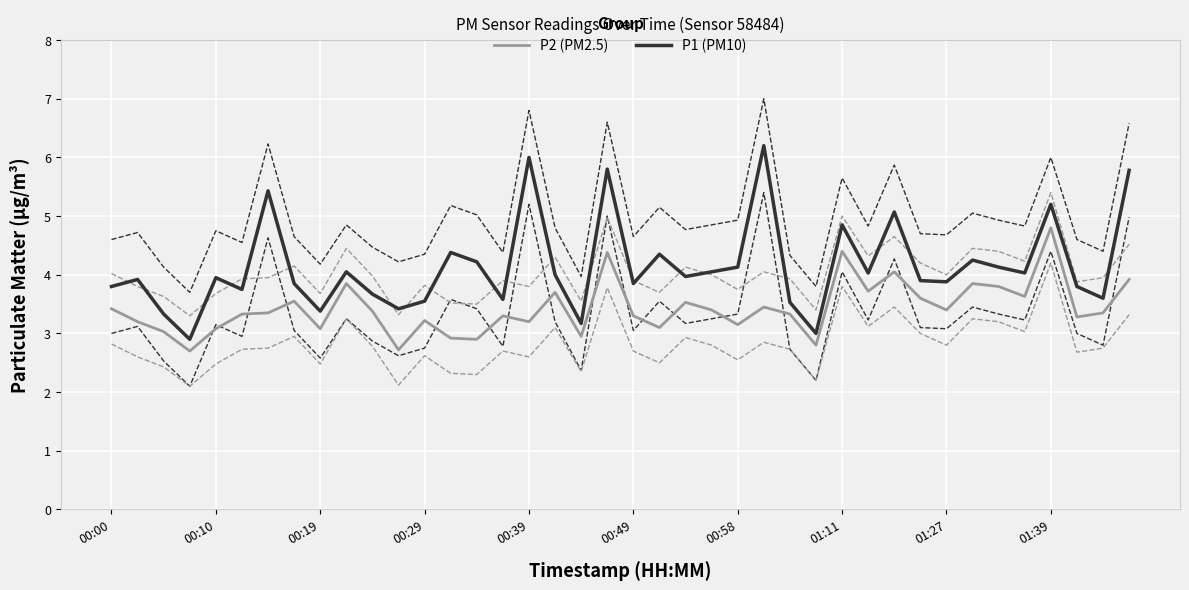

How many series are shown in this chart?

6